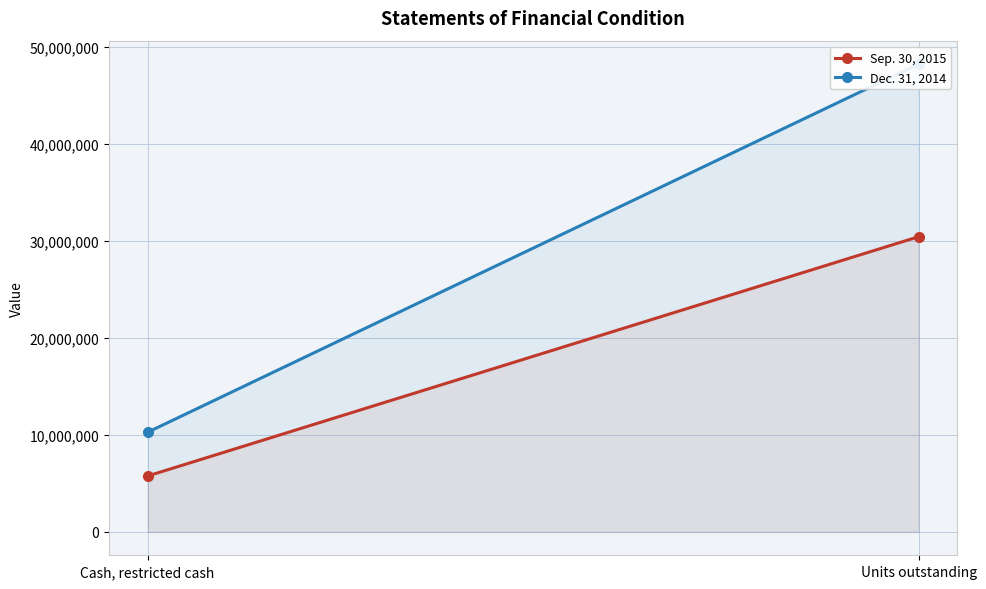

True or false: Sep. 30, 2015 has a value of 5762424 at Cash, restricted cash.

True